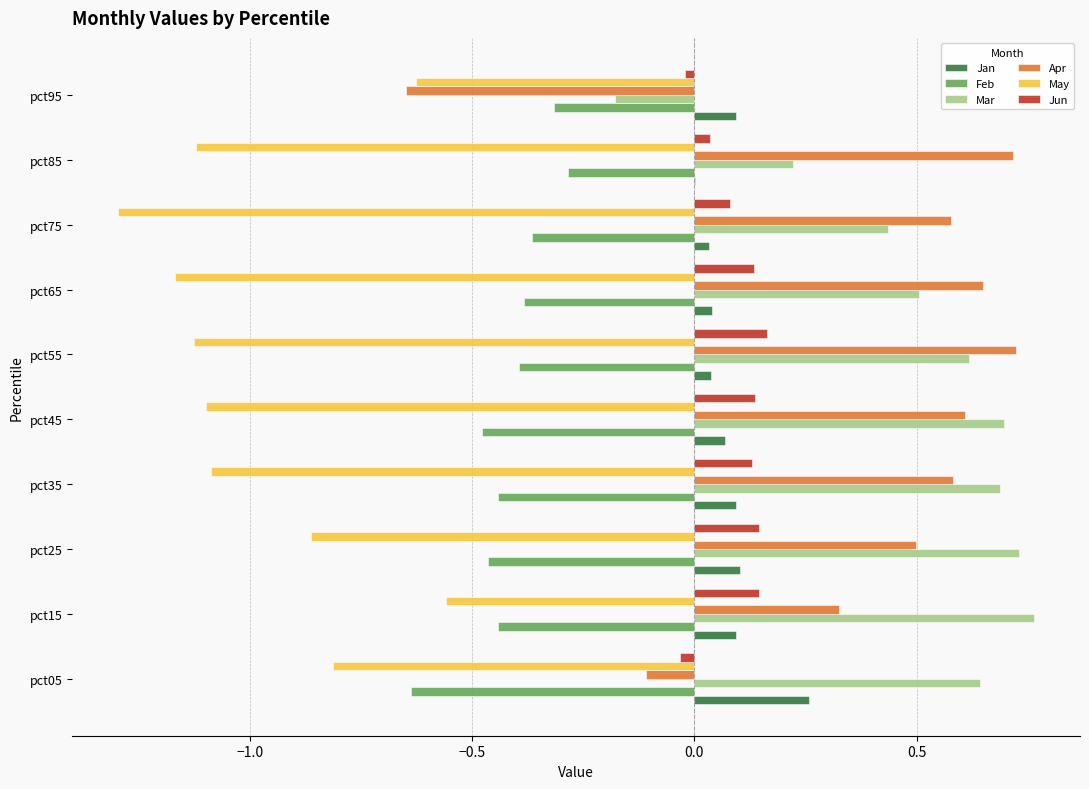

Between pct05 and pct75, which series saw the biggest shift?

Apr